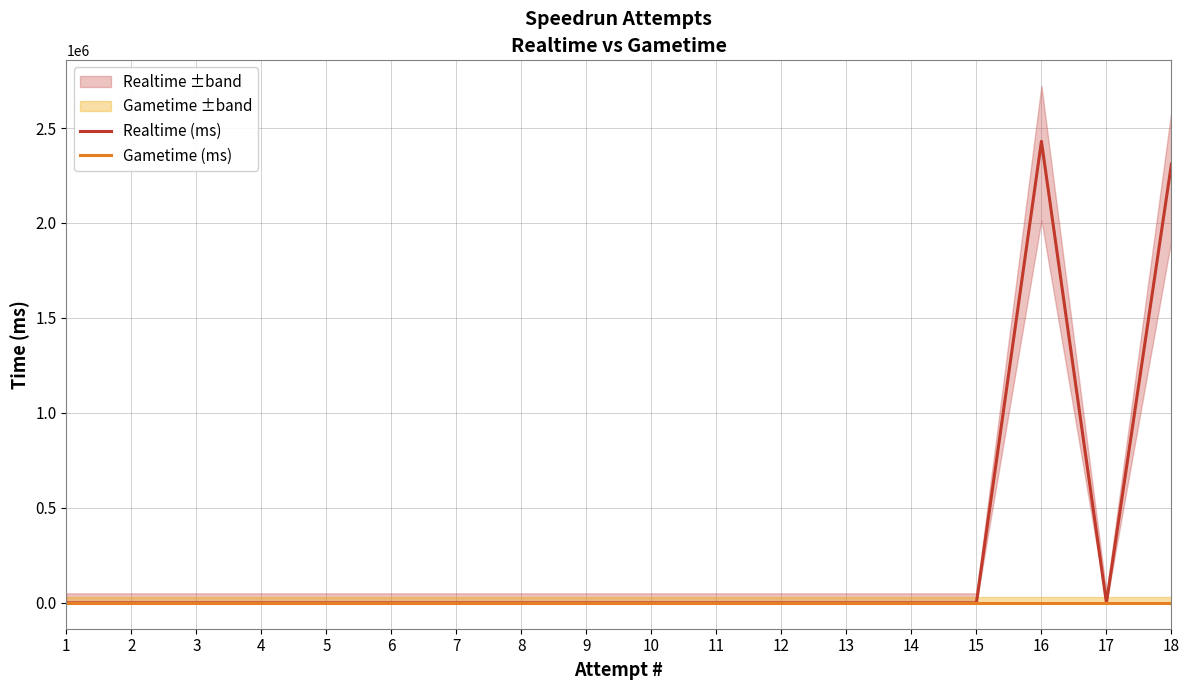

Reading left to right, list all the values displayed in this chart.

Realtime (ms): 1=0	2=0	3=0	4=0	5=0	6=0	7=0	8=0	9=0	10=0	11=0	12=0	13=0	14=0	15=0	16=2429776	17=0	18=2310385
Gametime (ms): 1=0	2=0	3=0	4=0	5=0	6=0	7=0	8=0	9=0	10=0	11=0	12=0	13=0	14=0	15=0	16=0	17=0	18=0